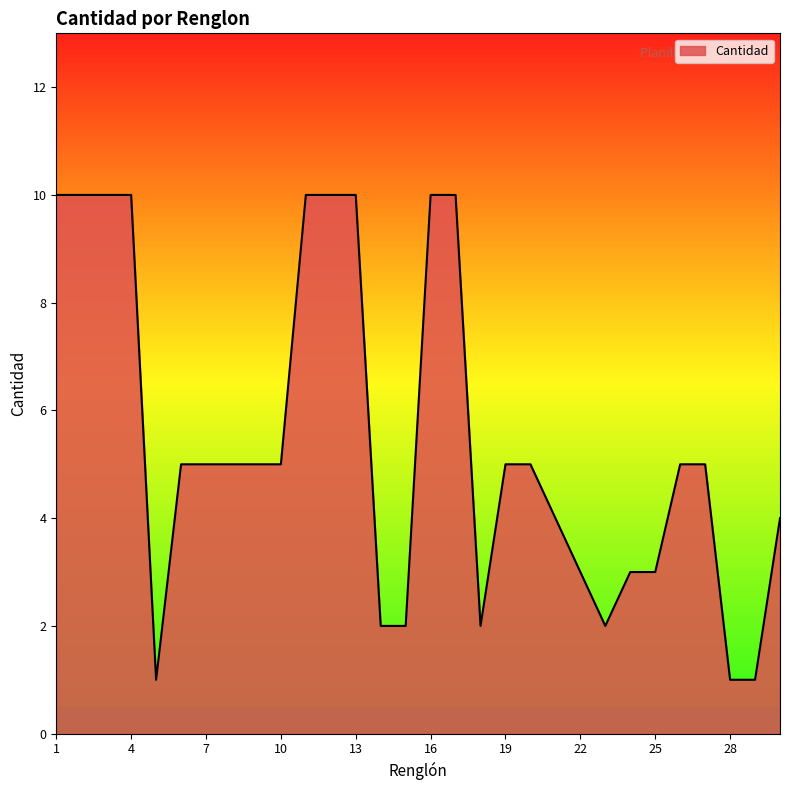

What is the smallest value displayed?

1